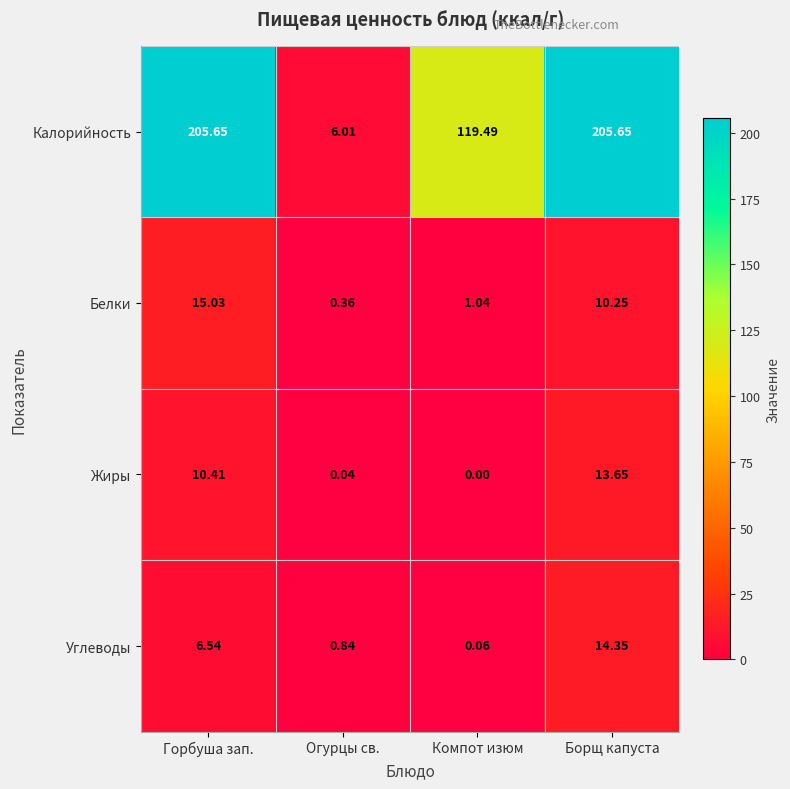

Which label corresponds to the smallest value in the chart?

Компот изюм